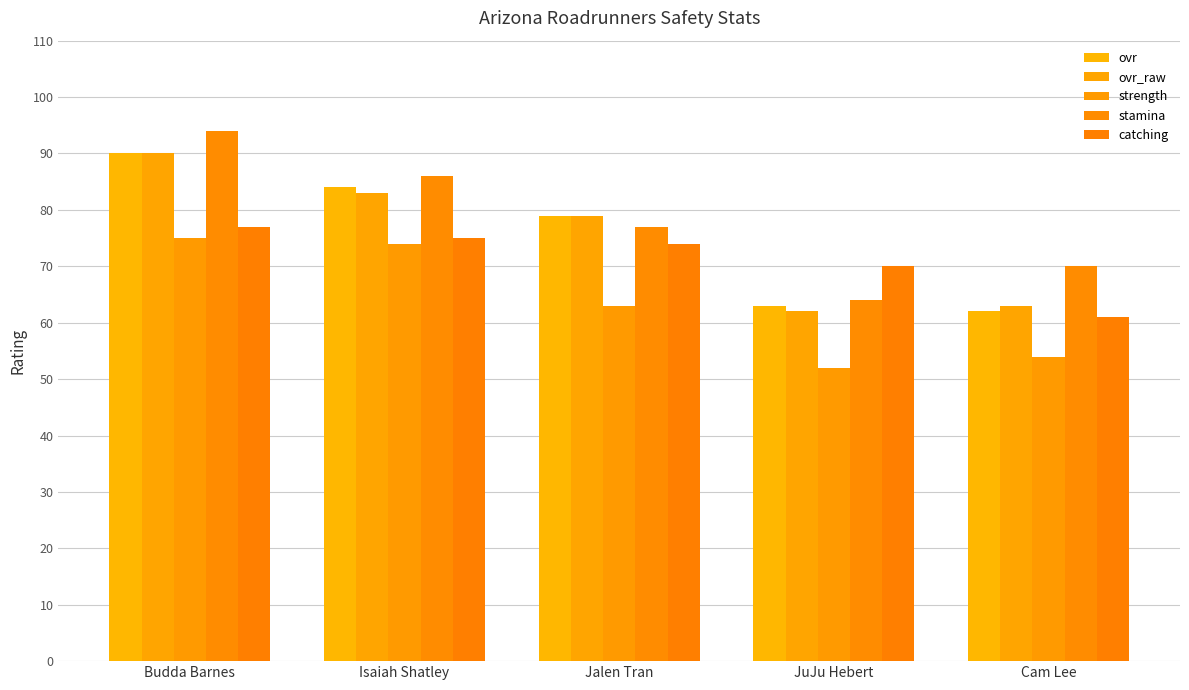

Which category has the lowest value in the catching series?

Cam Lee